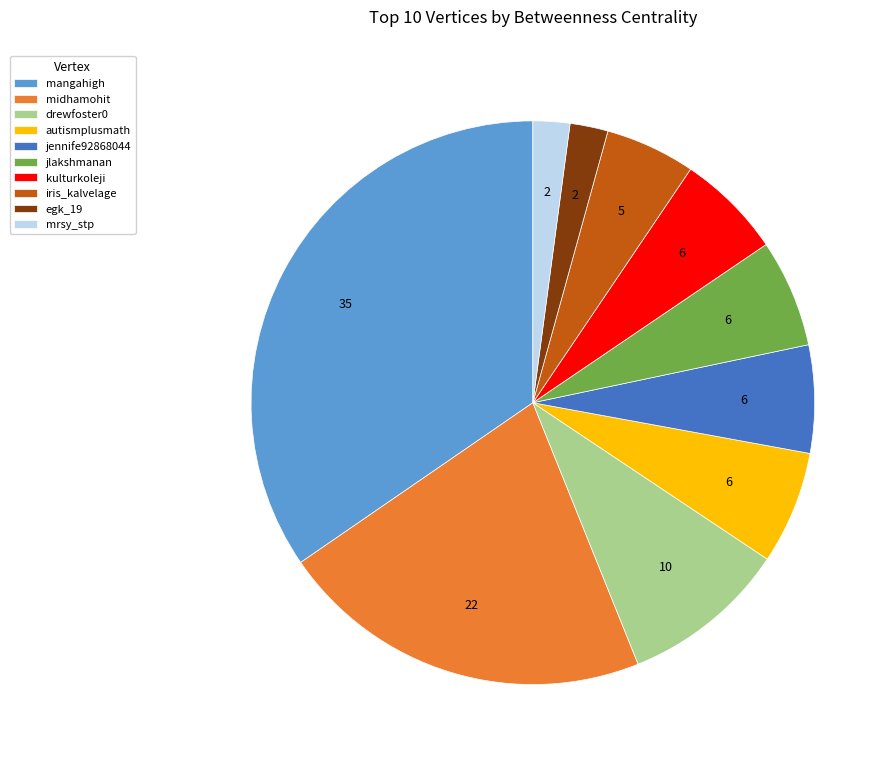

How many segments does this pie chart have?

10